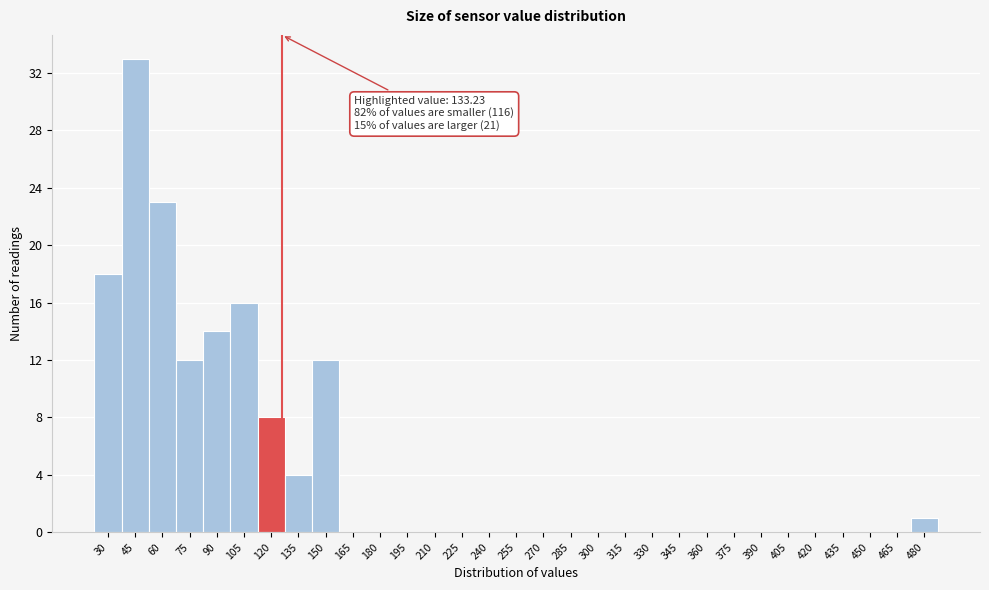

What is the change in value from 60 to 360?

-23